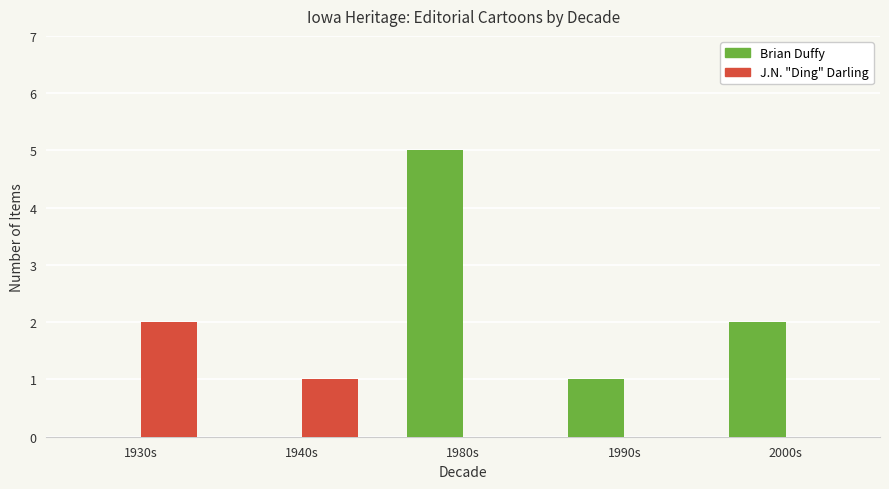

Is the value of J.N. "Ding" Darling at 1940s greater than the value of Brian Duffy at 2000s?

No